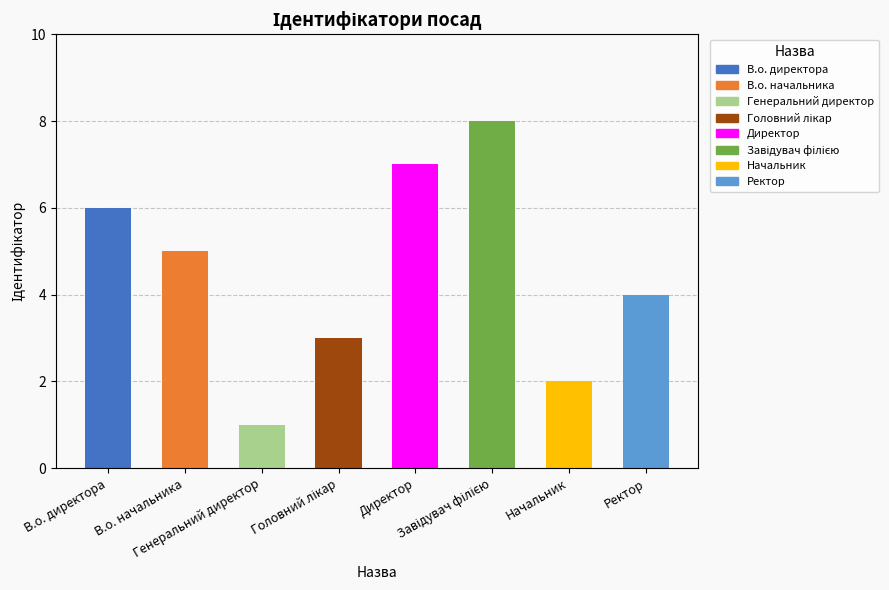

Is it true that the value at В.о. начальника is 5?

True